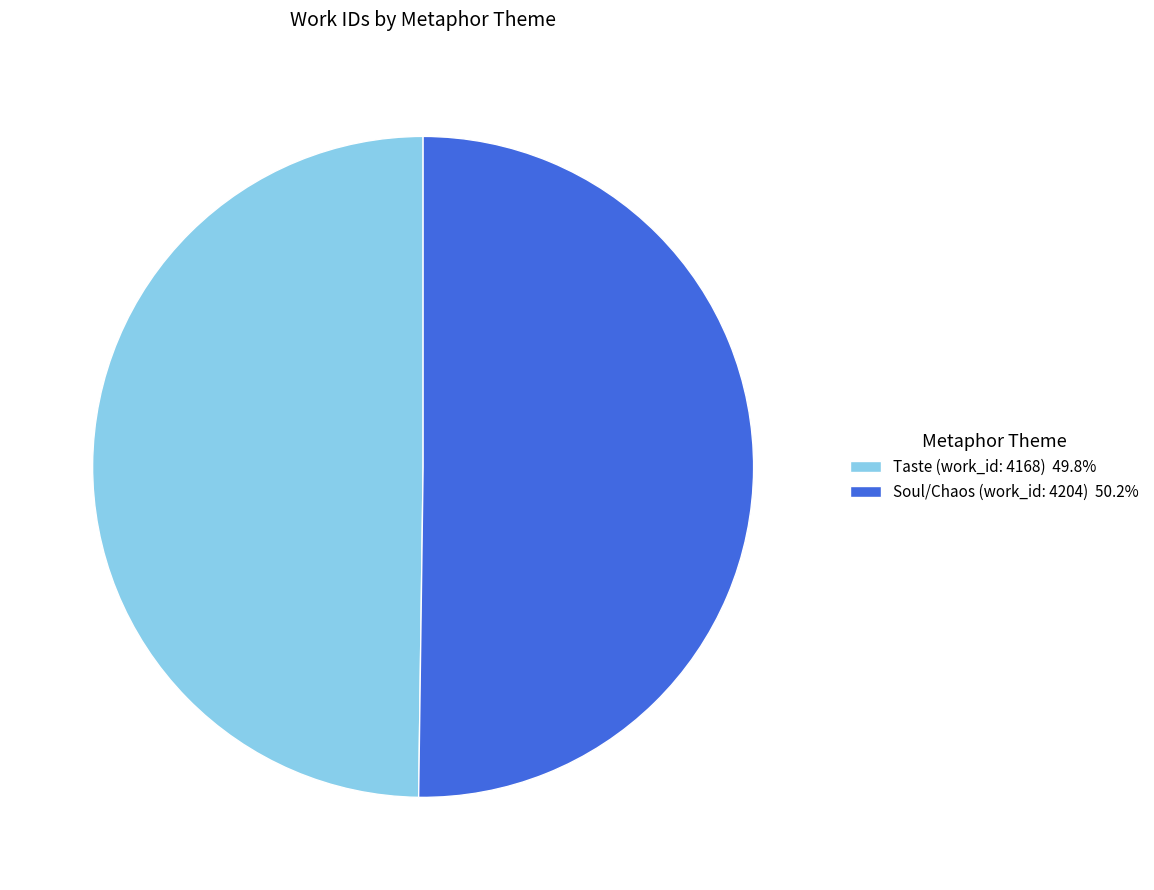

Do Taste (work_id: 4168) 49.8% and Soul/Chaos (work_id: 4204) 50.2% together represent more than half of the pie?

Yes